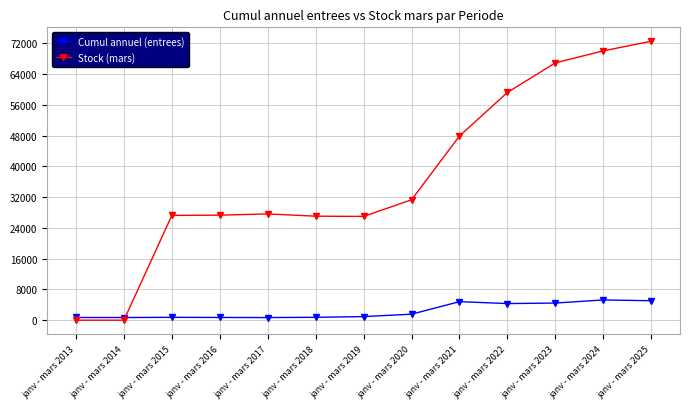

What is the value of the Stock (mars) point at the 12th from the left?

70023